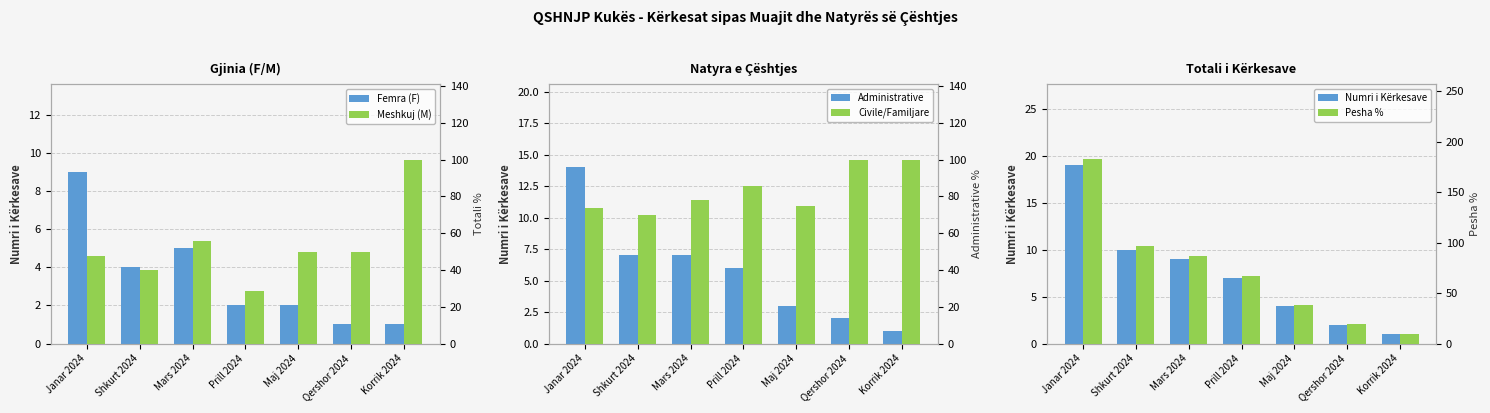

Which series has the largest total across all categories?

Civile/Familjare